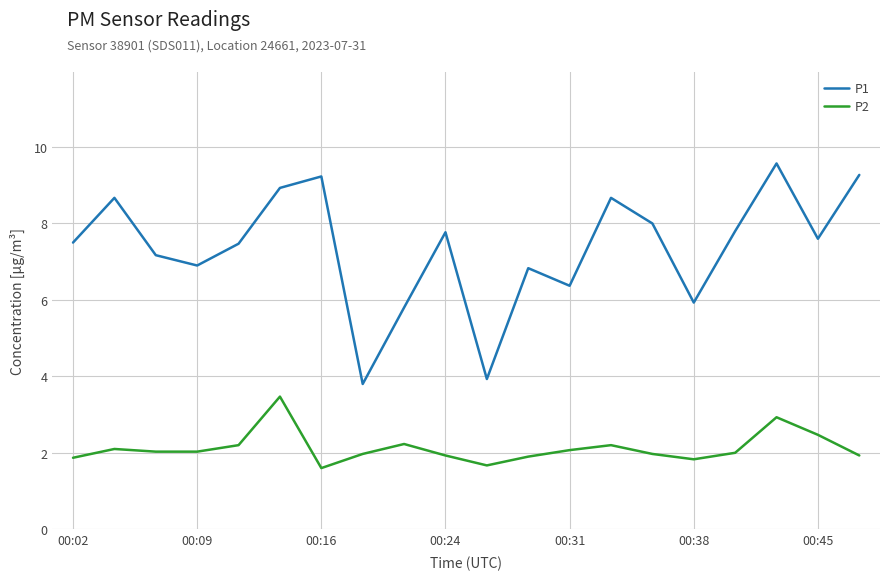

True or false: P2 and P1 cross at least once.

False